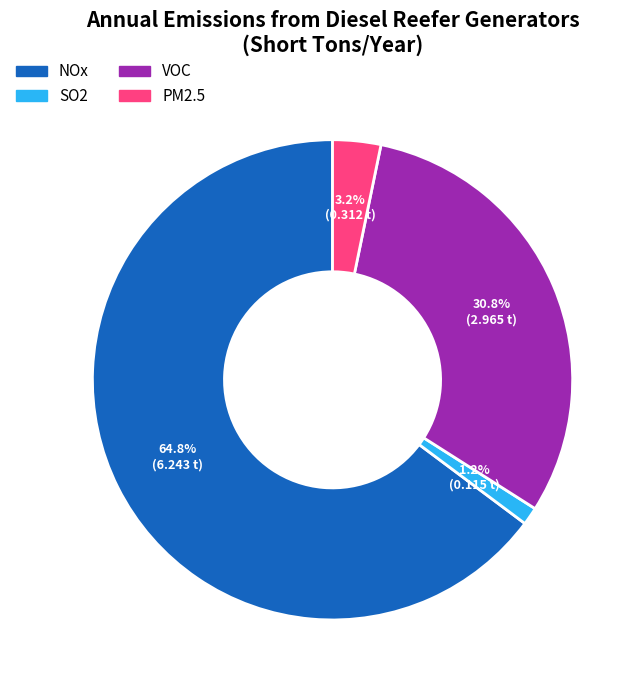

What percentage do NOx and SO2 together represent?

66.0%